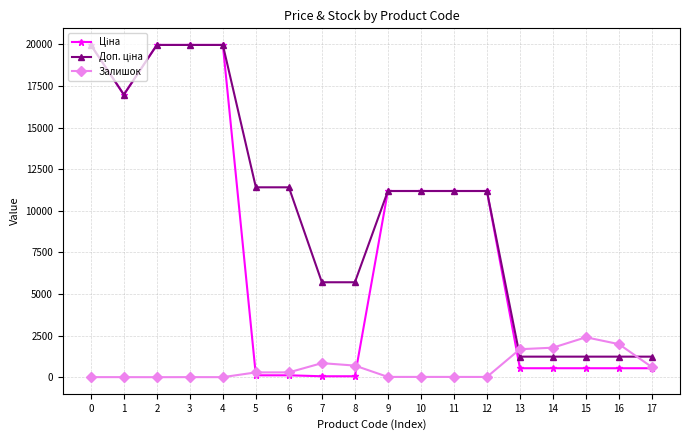

What is the value of the Доп. ціна point at the 2nd from the left?

16976.3